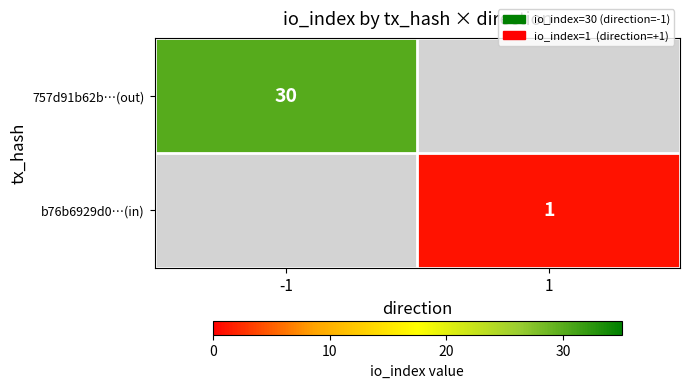

Is it true that 757d91b62b…(out) equals 20 at -1?

False